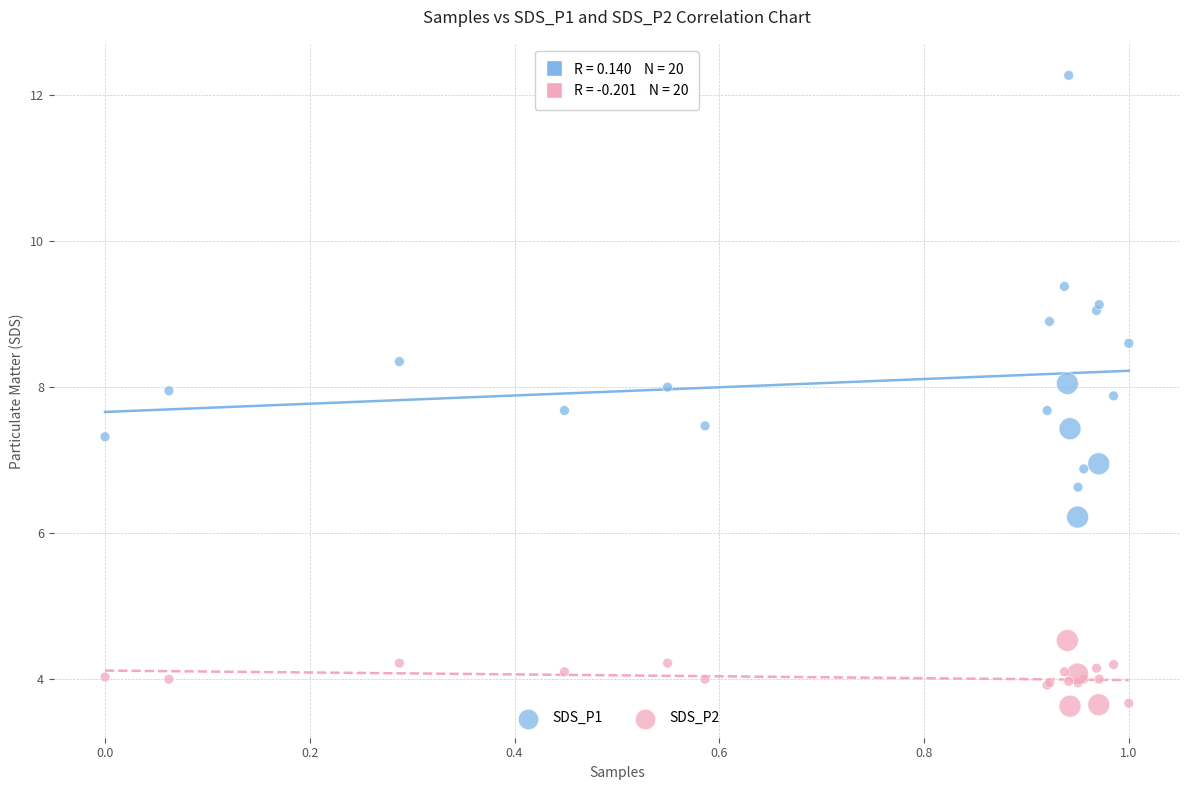

What is the X range (max minus min) for the scatter plot?

1.0